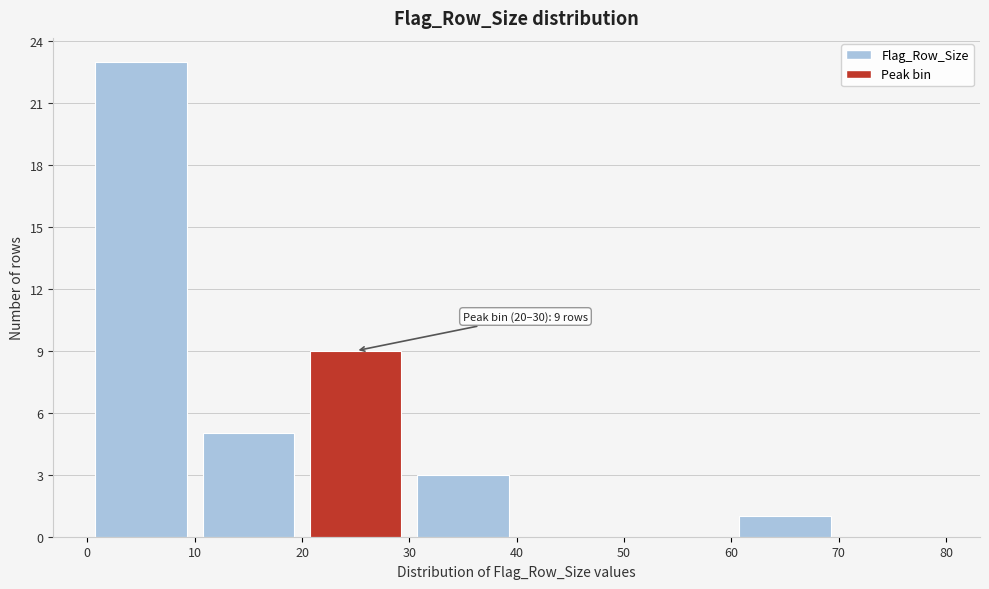

Over which range of the x-axis is the bar tallest?

0 to 10